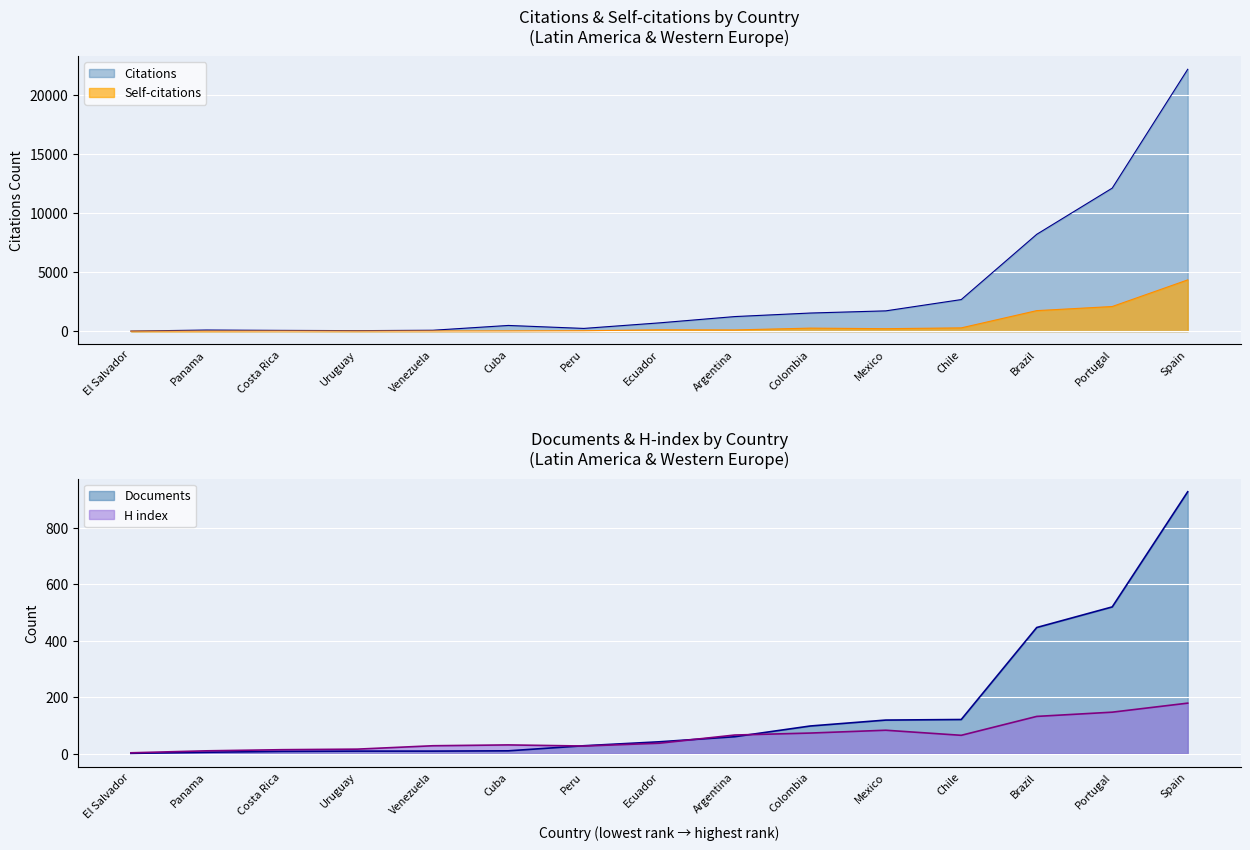

The Self-citations series shows 2089 at Portugal. True or false?

True